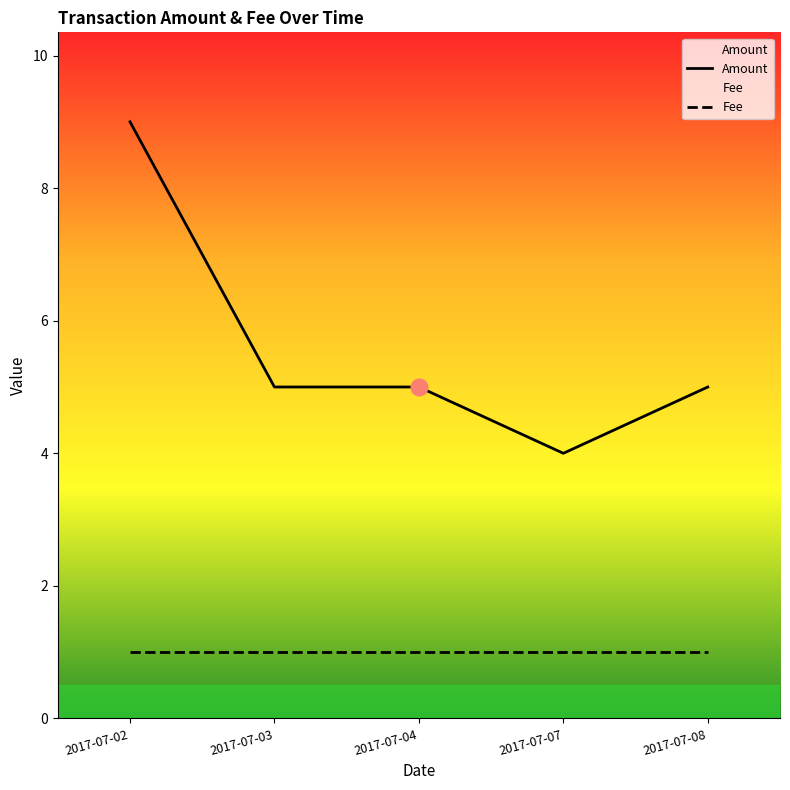

Which has a higher value, 2017-07-04 or 2017-07-02?

2017-07-02